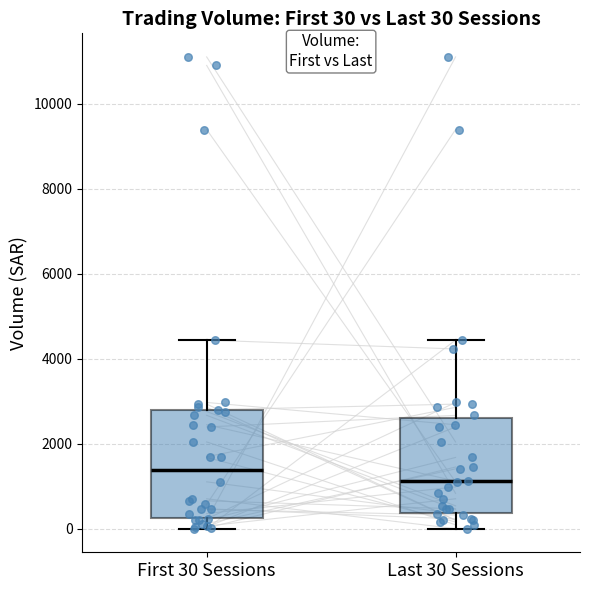

Which box's median line is the lowest?

Last 30 Sessions